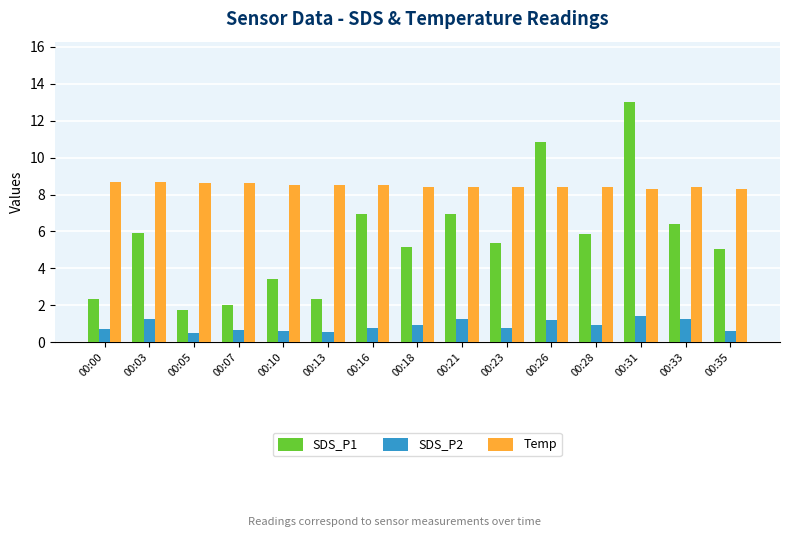

What is the average value of the Temp series?

8.5